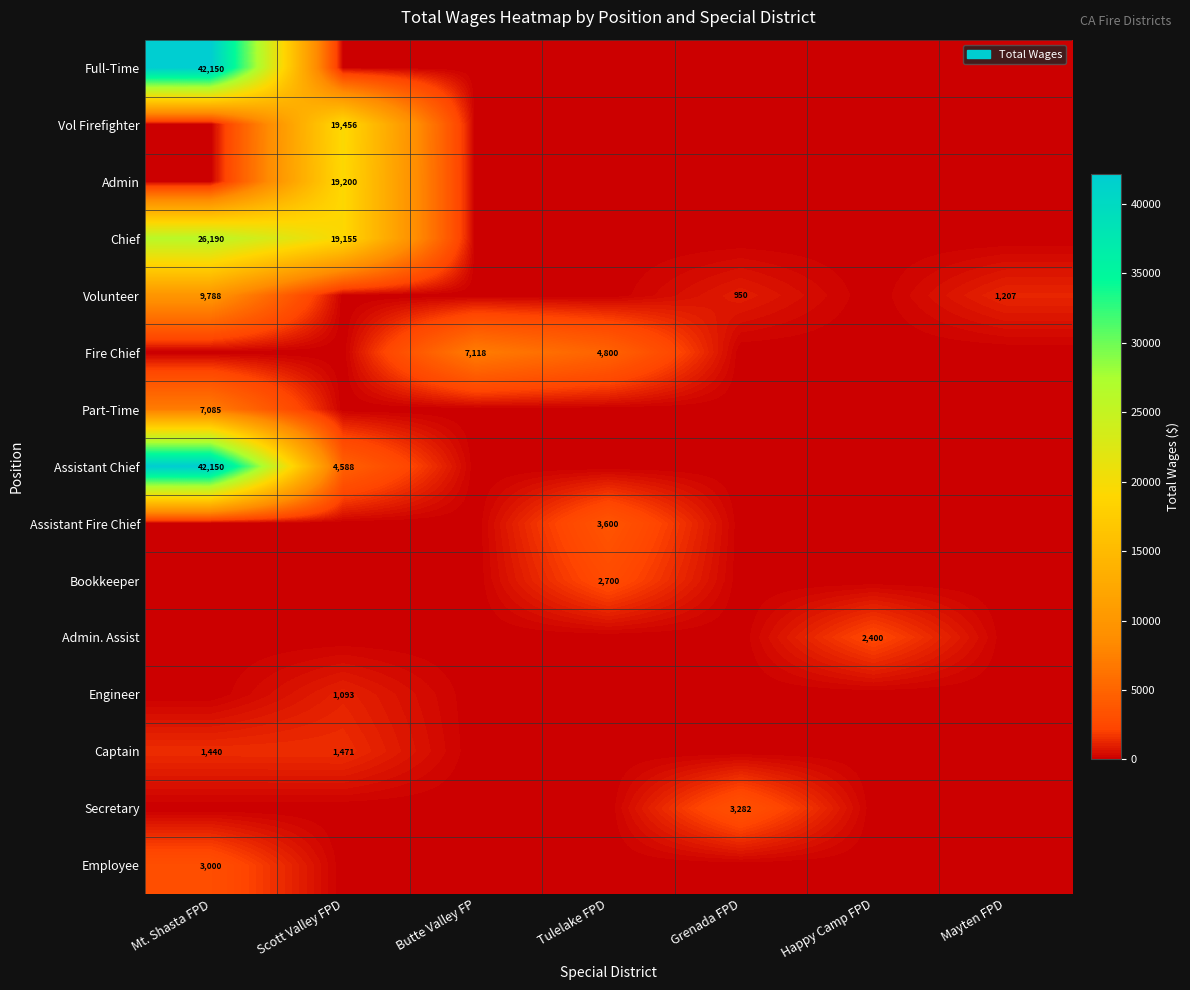

What is the difference between the Chief values at Scott Valley FPD and Mt. Shasta FPD?

7035